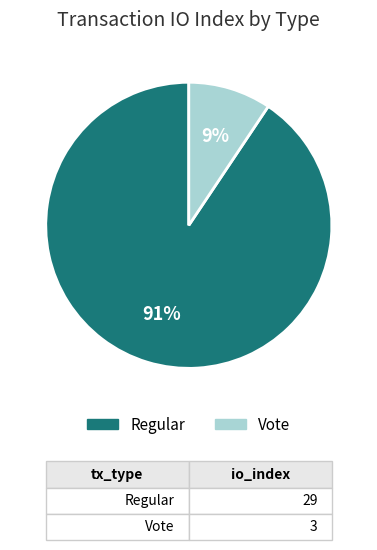

Rank the categories by value from lowest to highest.

Vote, Regular